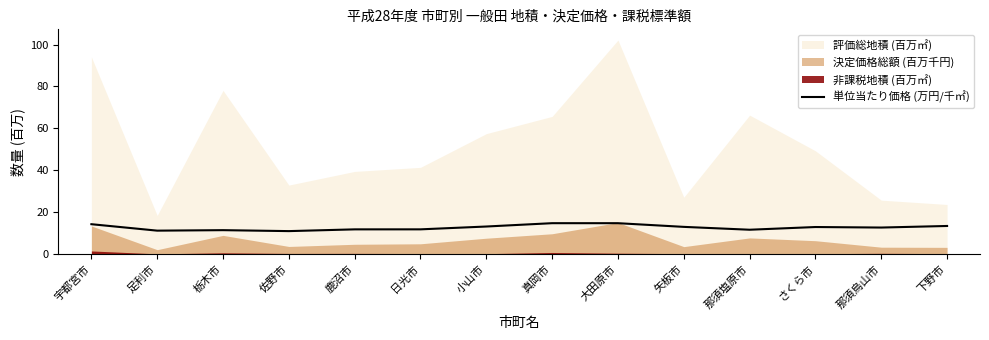

True or false: the data has more than 2 interior local peaks.

True